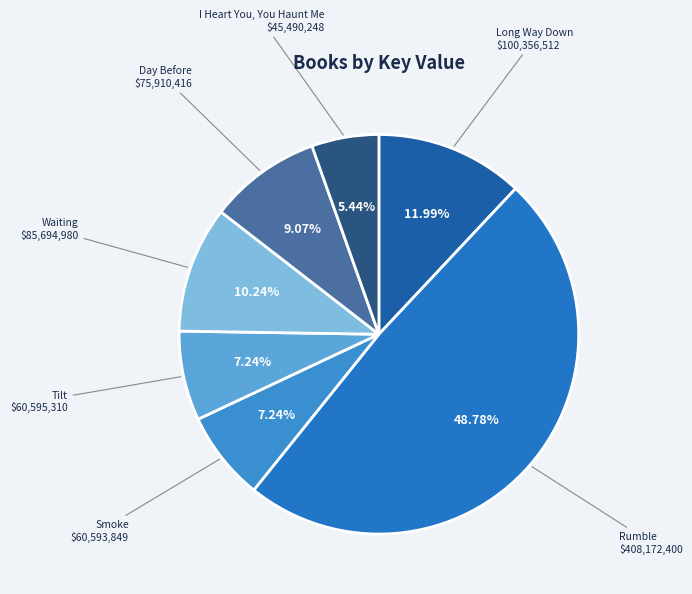

Count the number of slices in the pie.

7